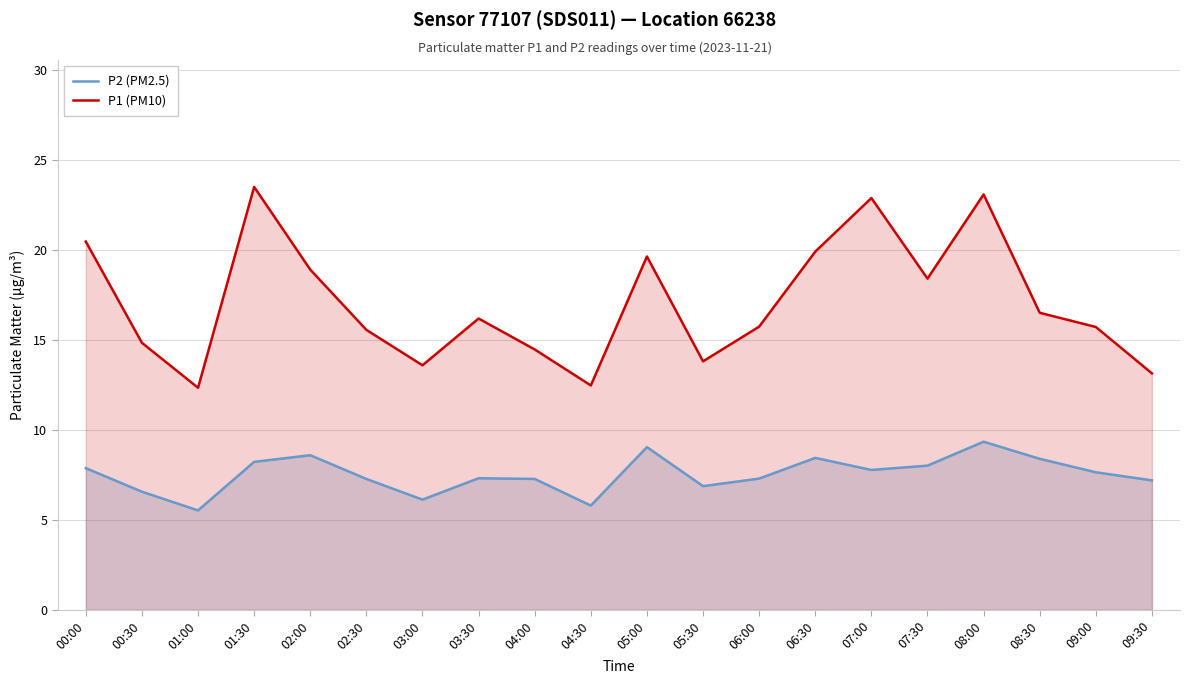

Where is P1 (PM10) nearest to the value 17?

08:30